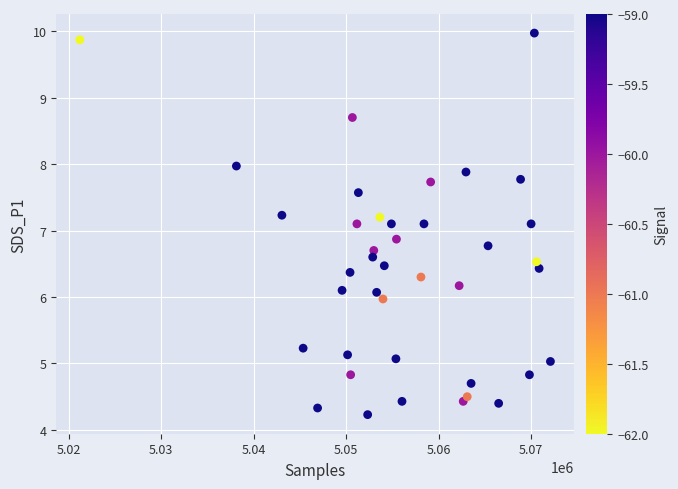

What is the range of X values (max minus min)?

50884.0